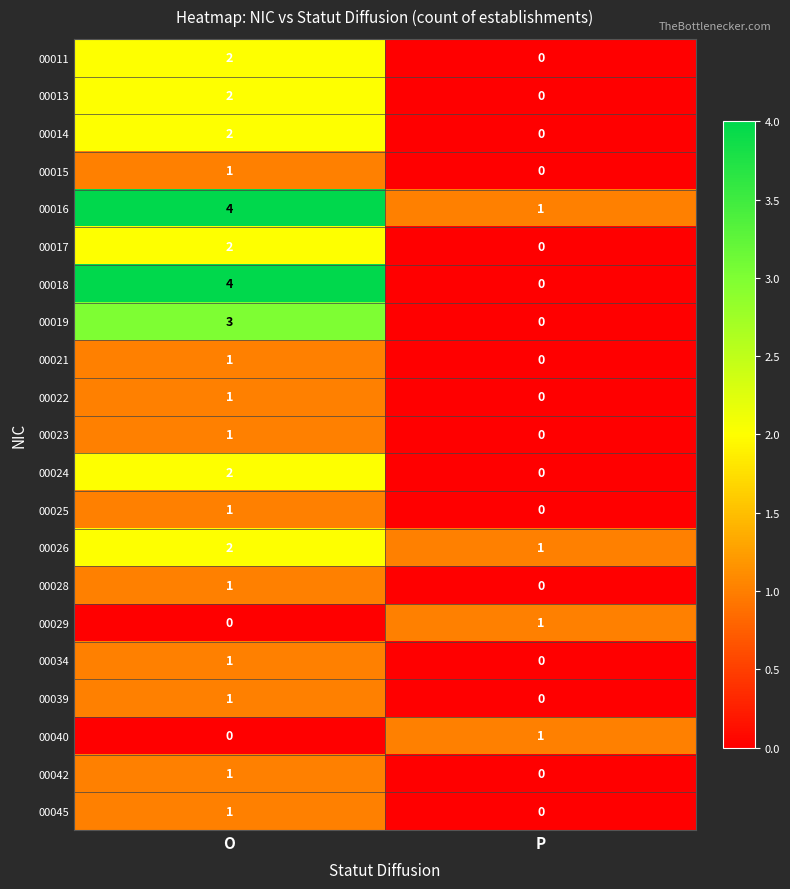

How many values in 00040 are above zero?

1